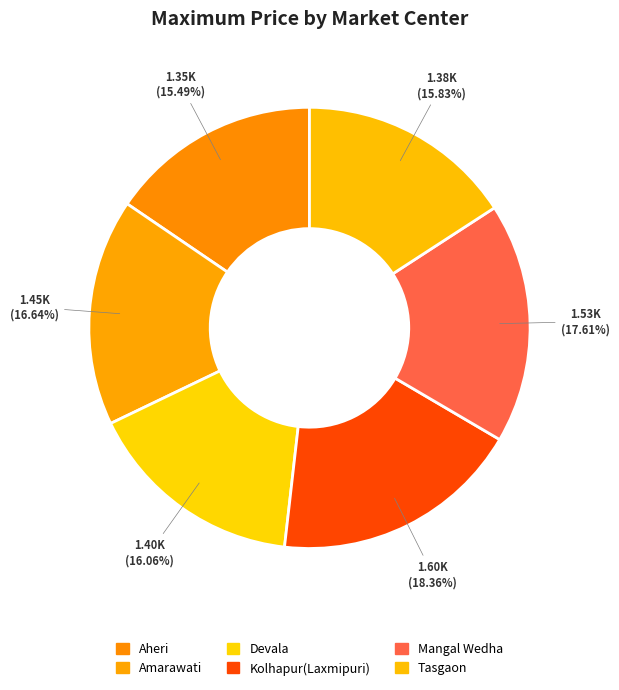

Count the number of slices in the pie.

6